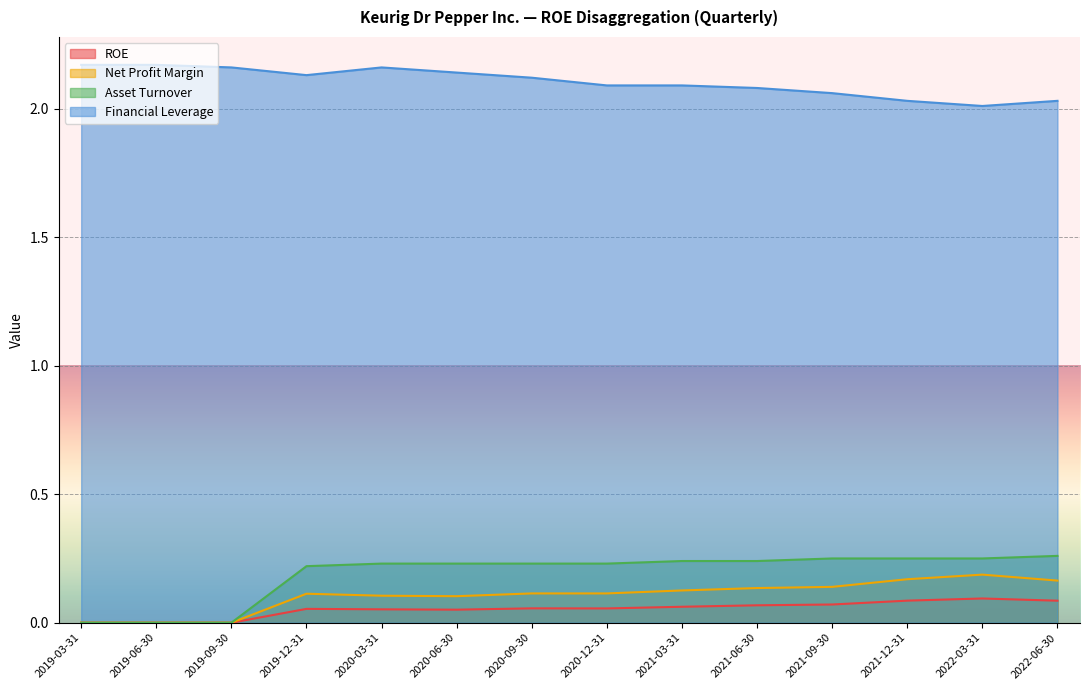

What is the sum of all Net Profit Margin values?

1.5